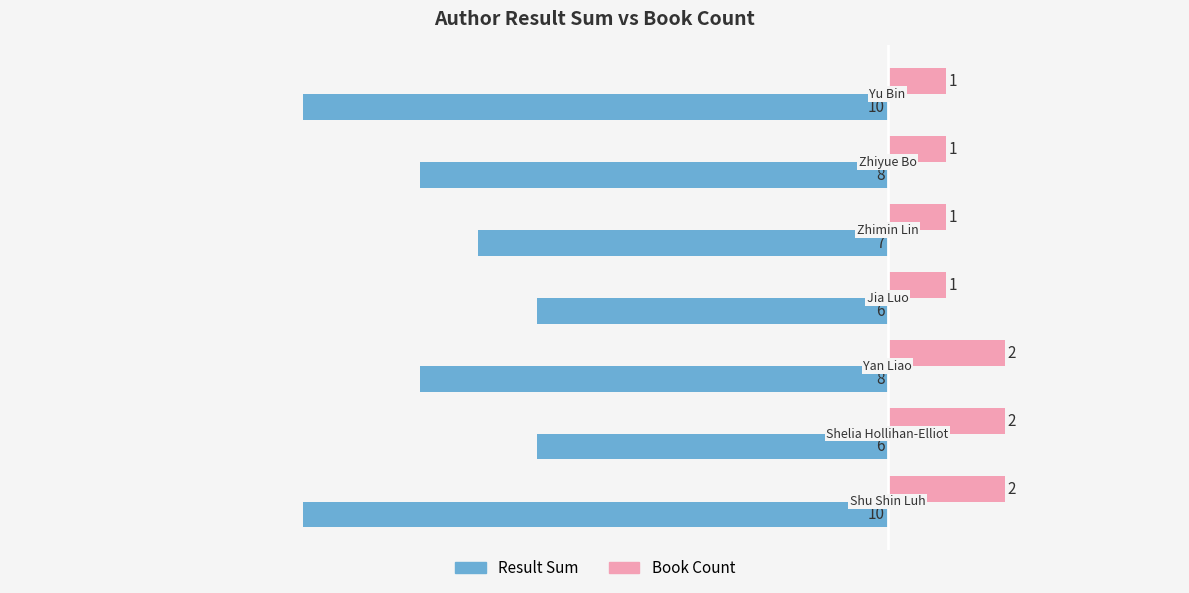

At how many categories does at least one series exceed -2?

7